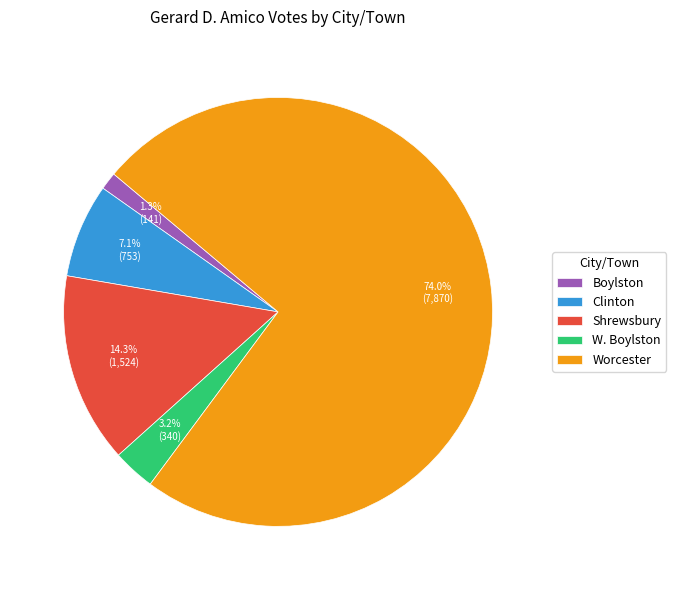

What percentage is NOT represented by Clinton?

92.9%